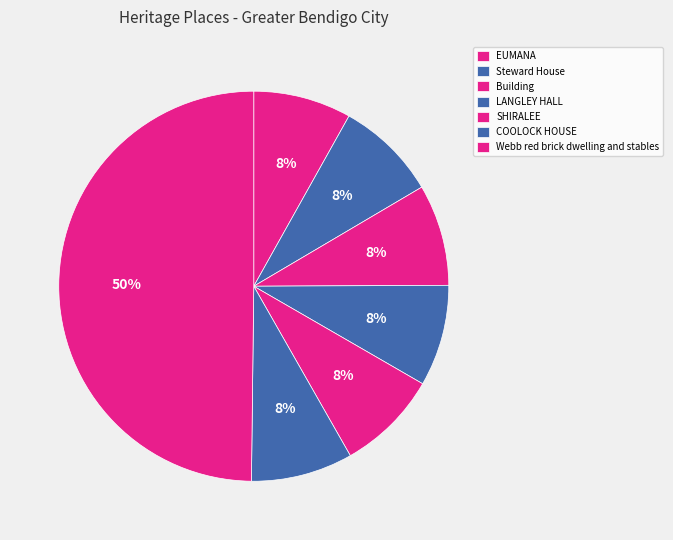

What percentage do EUMANA and SHIRALEE together represent?

16.5%